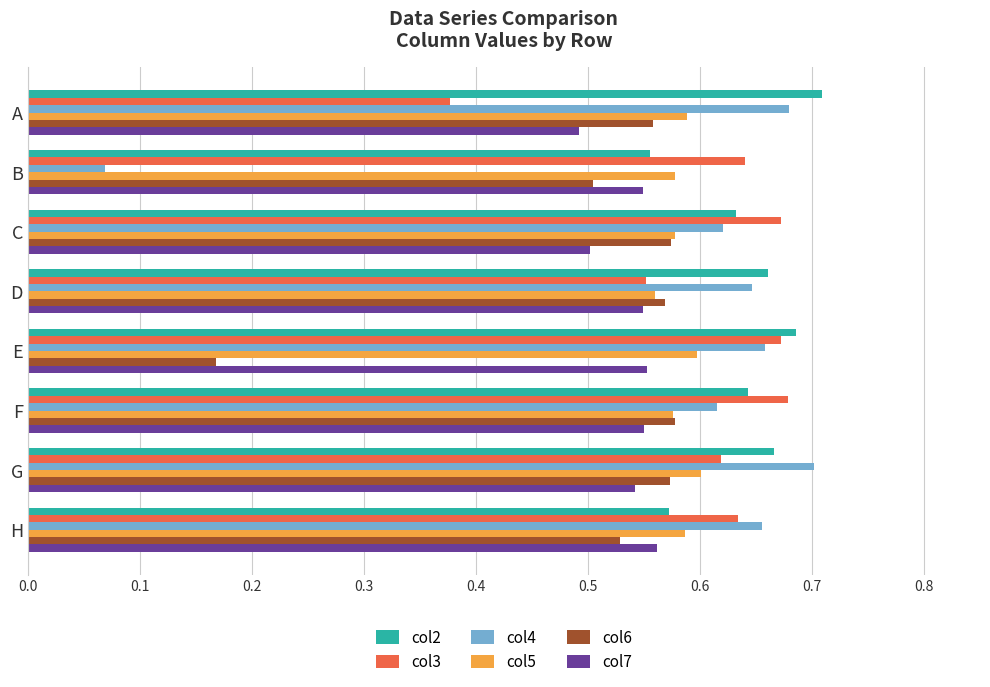

How many col3 values are between 0 and 1?

8